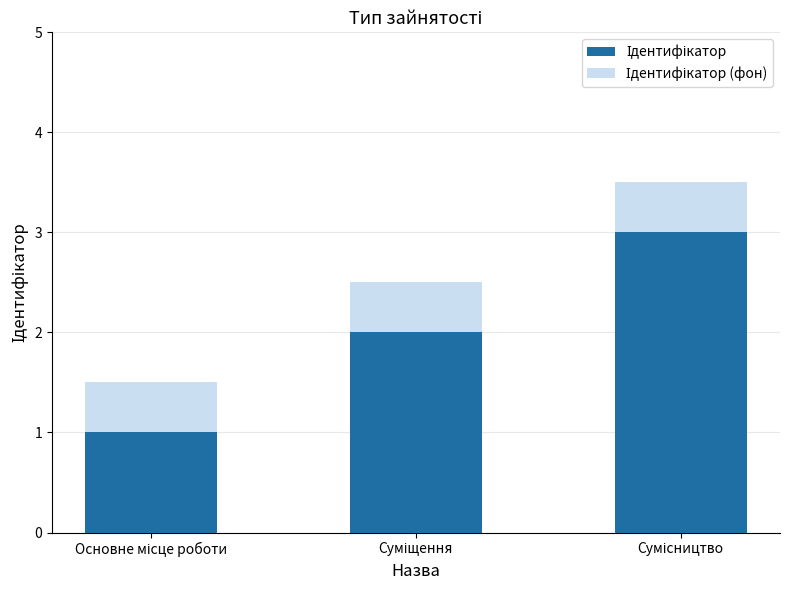

Count the Ідентифікатор values in the range 1 to 3.

3